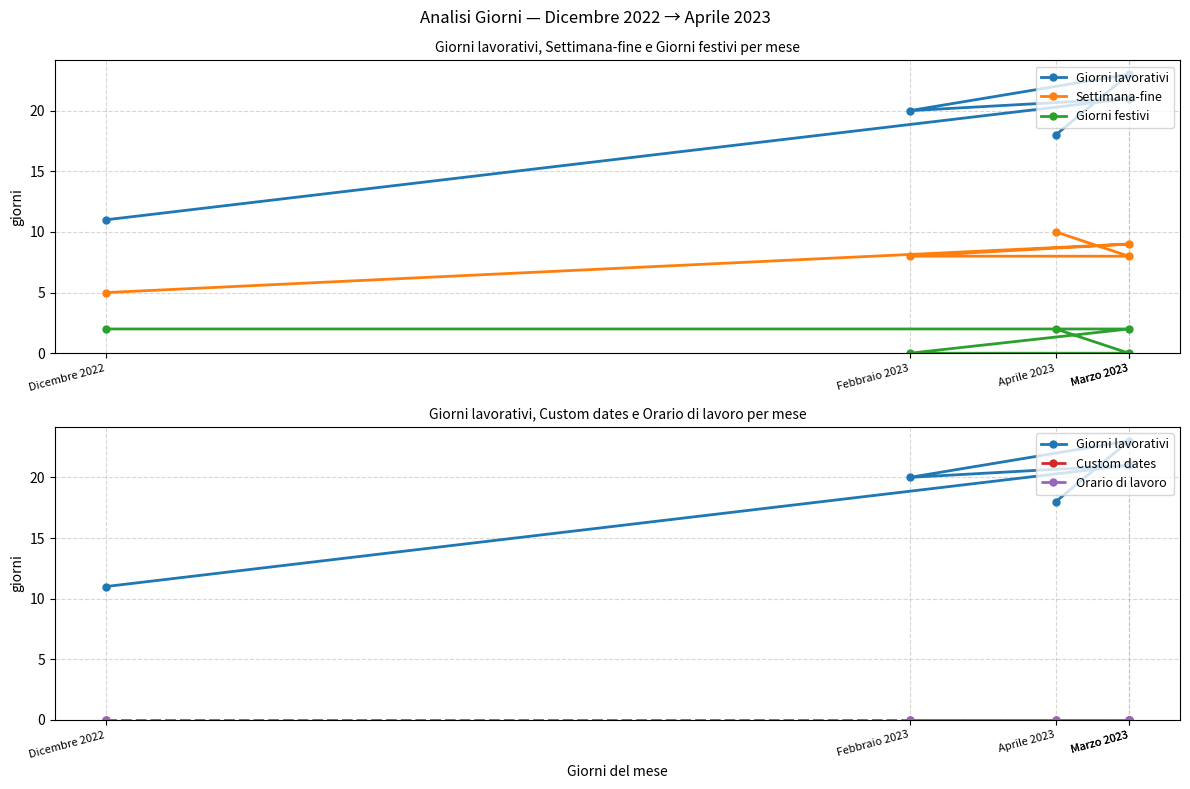

Which category has the highest value in the Settimana-fine series?

Aprile 2023